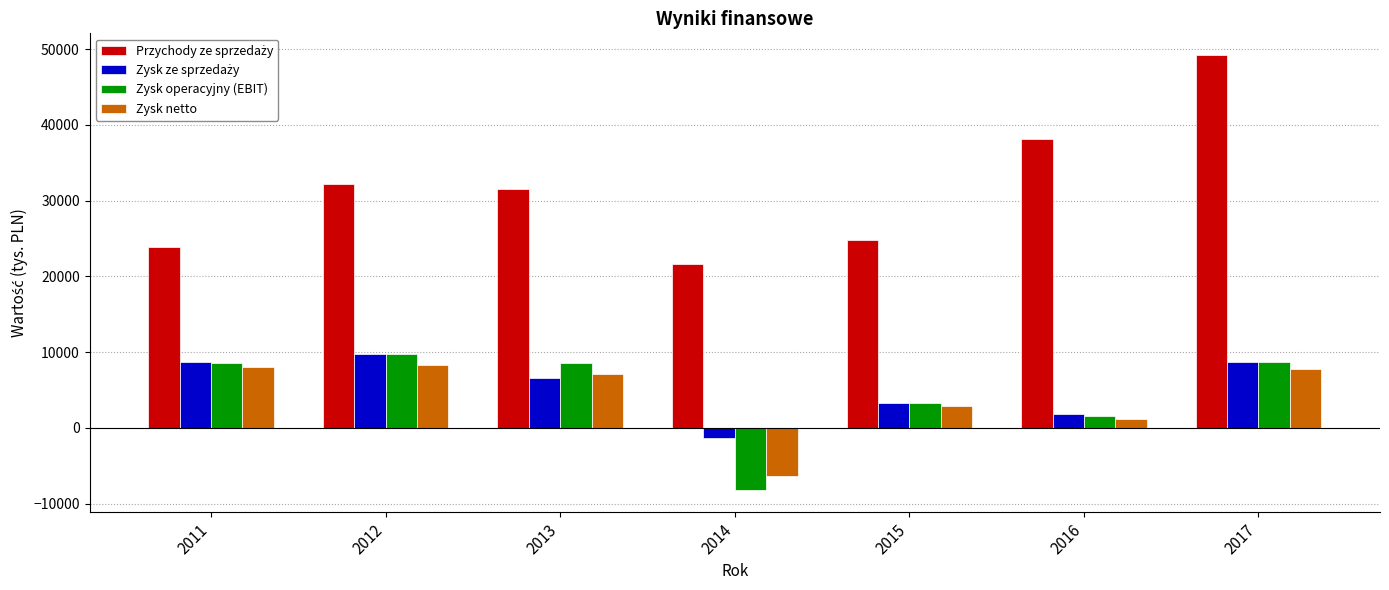

Count the number of categories in the chart.

7